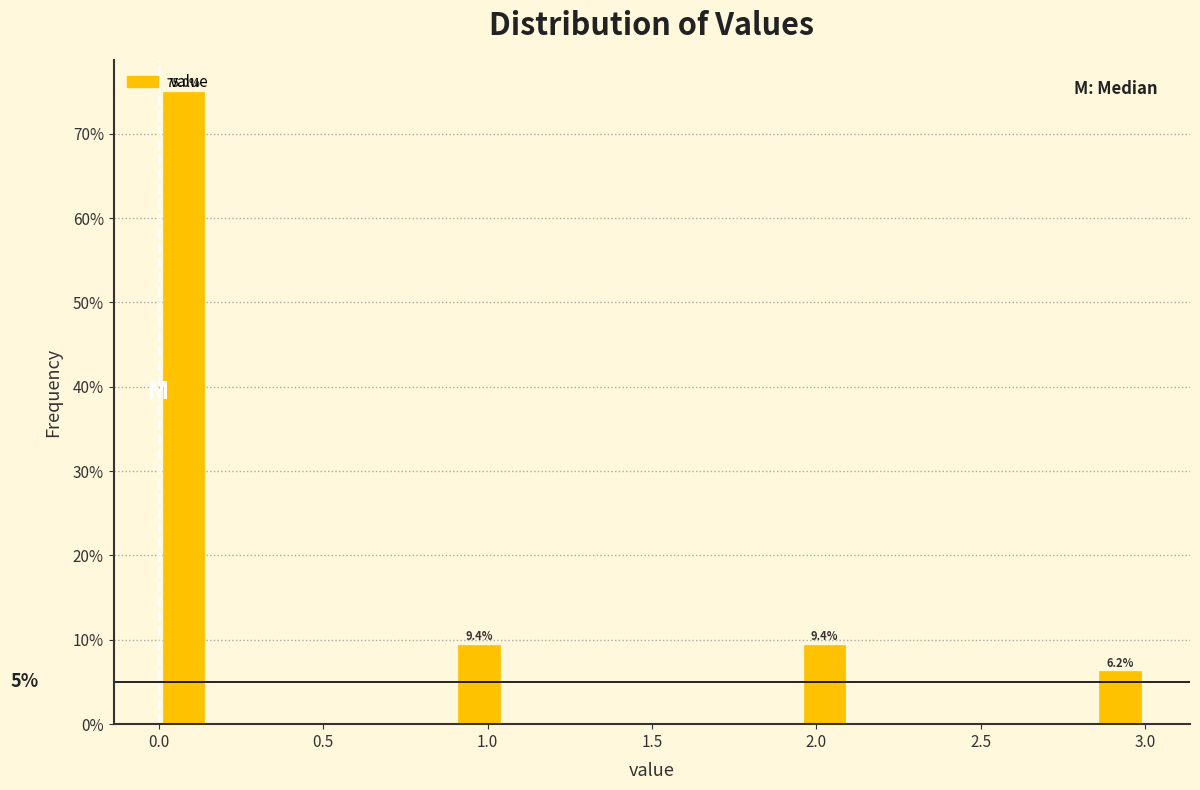

Around what value on the x-axis is the tallest bar? Give the approximate position of its centre, as read against the axis.

0.10